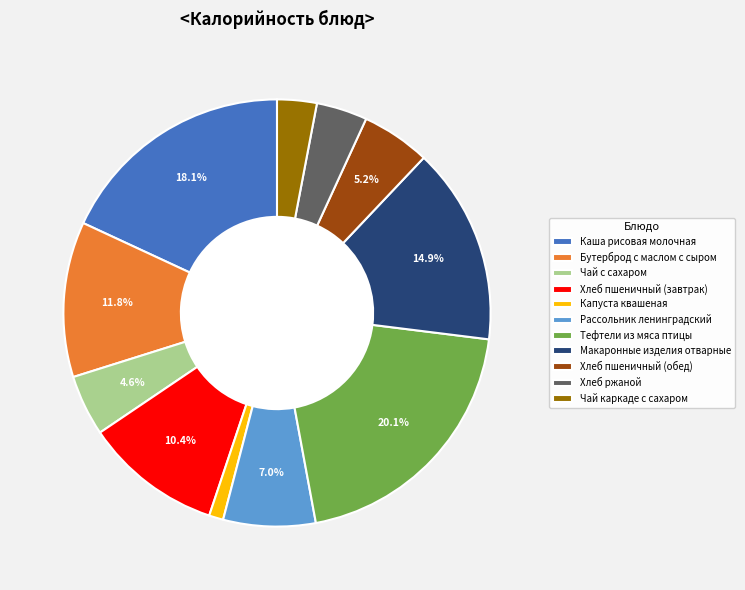

Does any single category account for the majority?

No